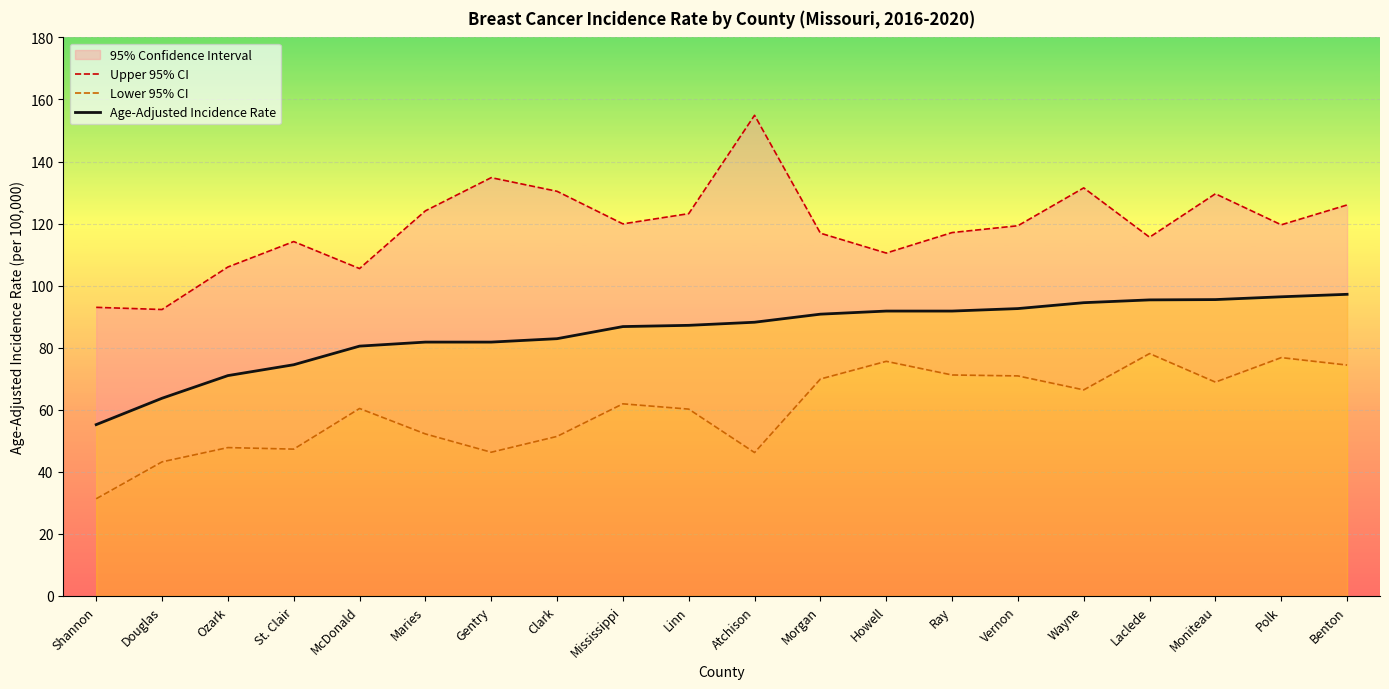

At which category is the sum across all series the highest?

Benton